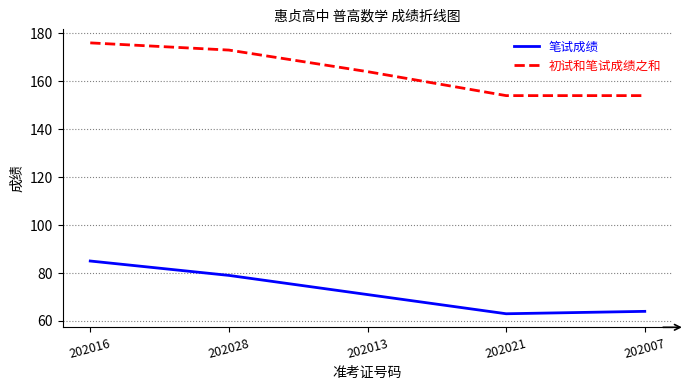

Where does the 初试和笔试成绩之和 series first go above 164?

202016